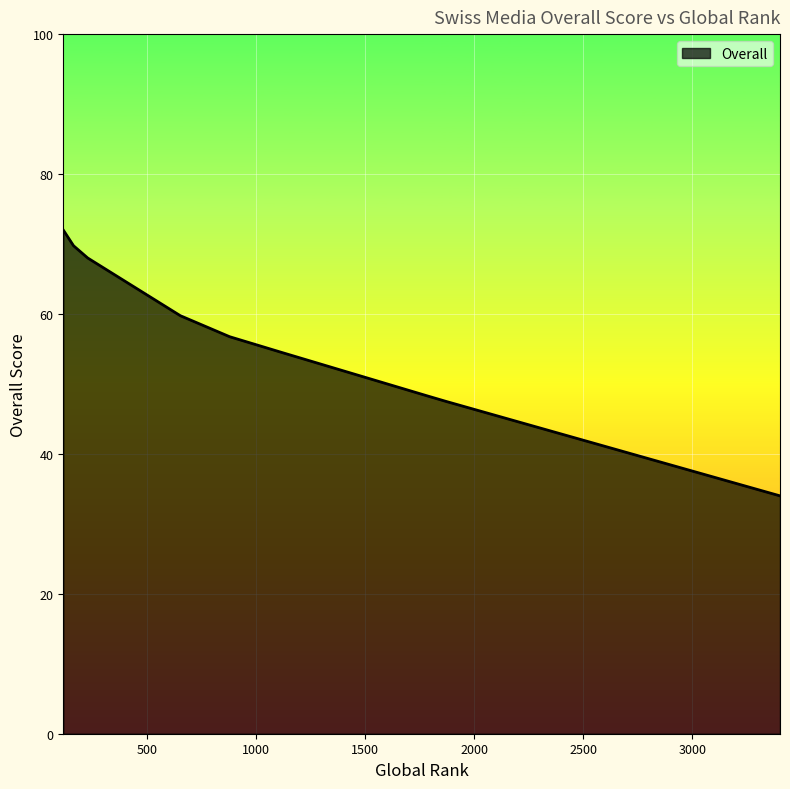

What is the minimum value shown in the chart?

34.0